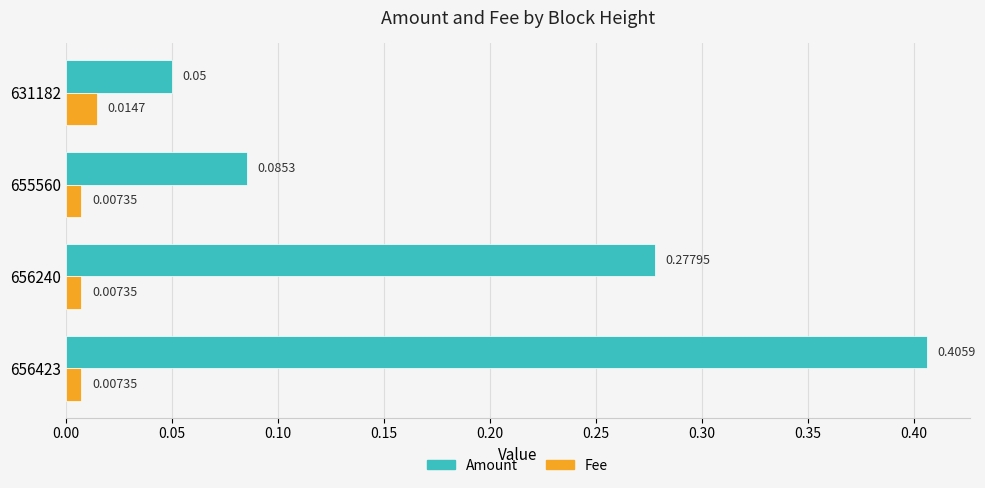

List the series in order of their overall mean, lowest first.

Fee, Amount